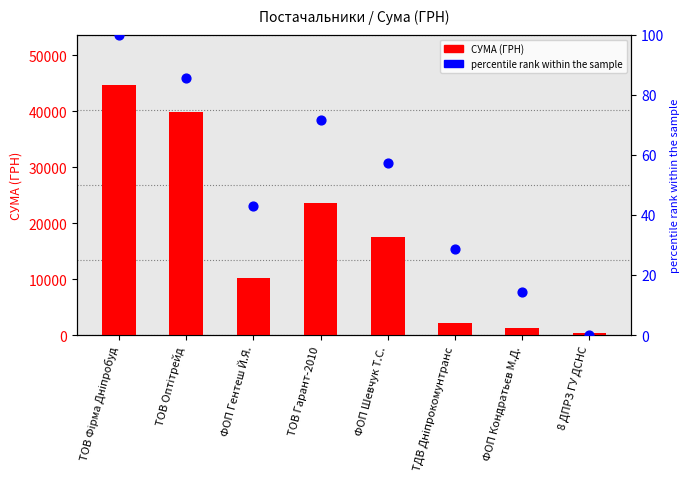

What are all the series names shown in the legend?

СУМА (ГРН), percentile rank within the sample